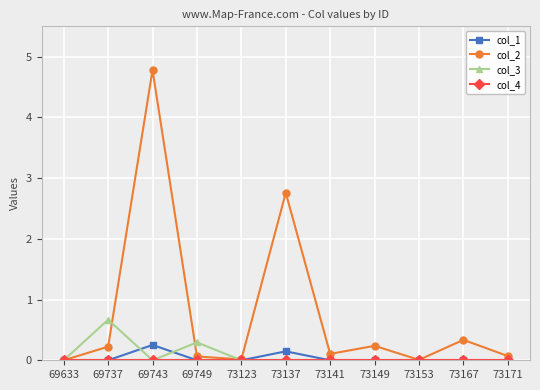

True or false: col_3 has a value of 0.3 at 73123.

False